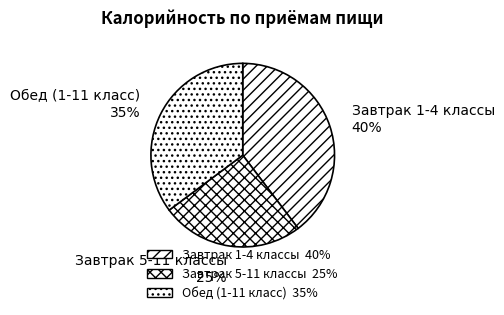

Count the number of slices in the pie.

3